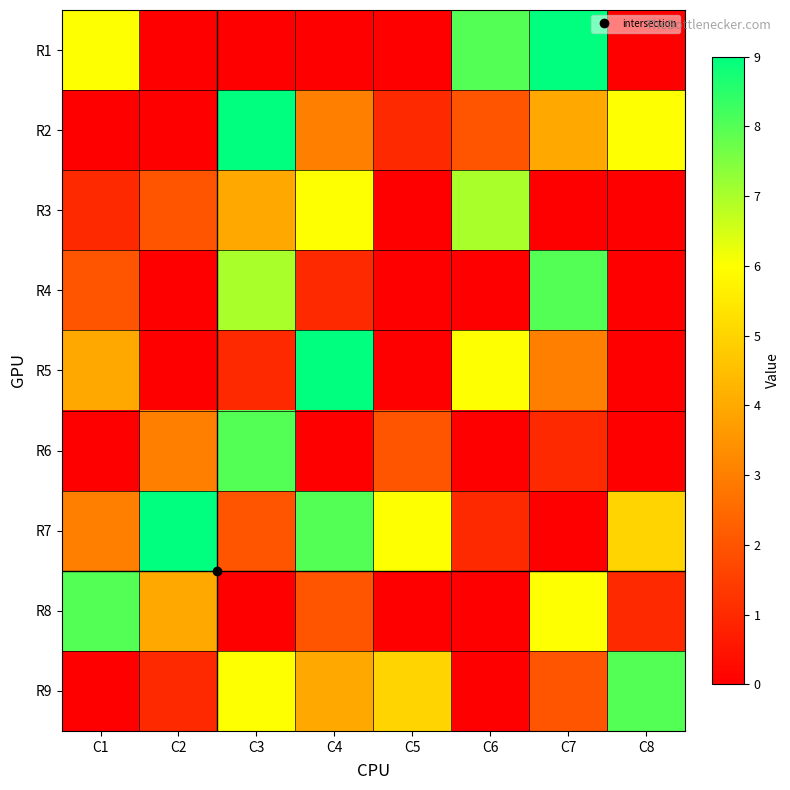

Which series has the largest total across all categories?

R7